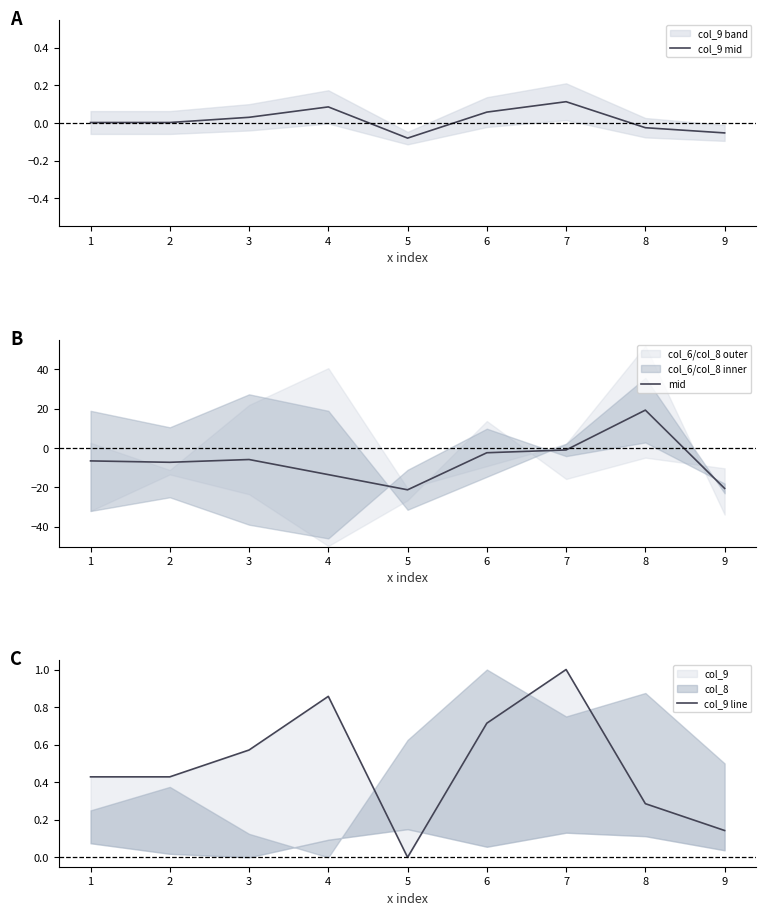

How many interior local valleys does the mid series have?

2